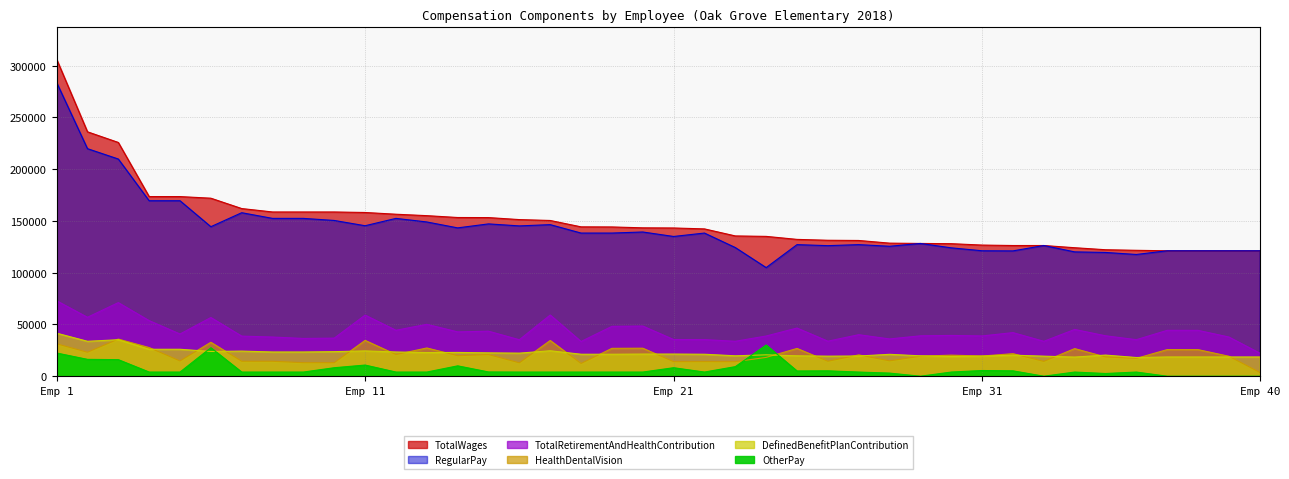

What is the difference between the TotalRetirementAndHealthContribution values at 36 and 31?

2214